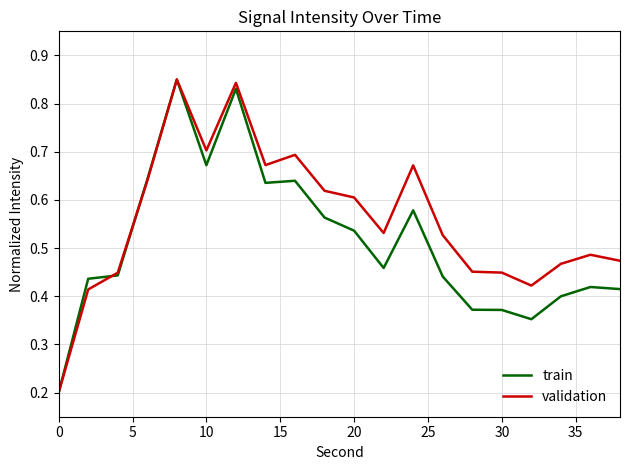

Which series has the largest total across all categories?

validation